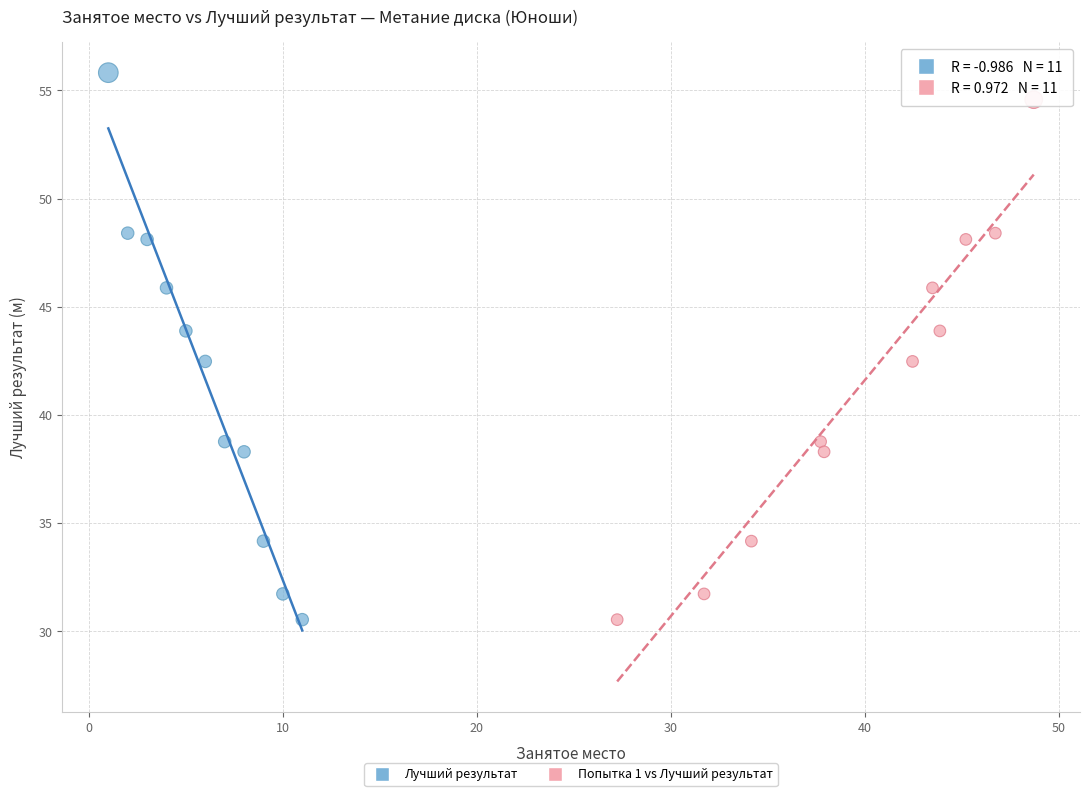

Which series has the widest spread of Y values?

Лучший результат